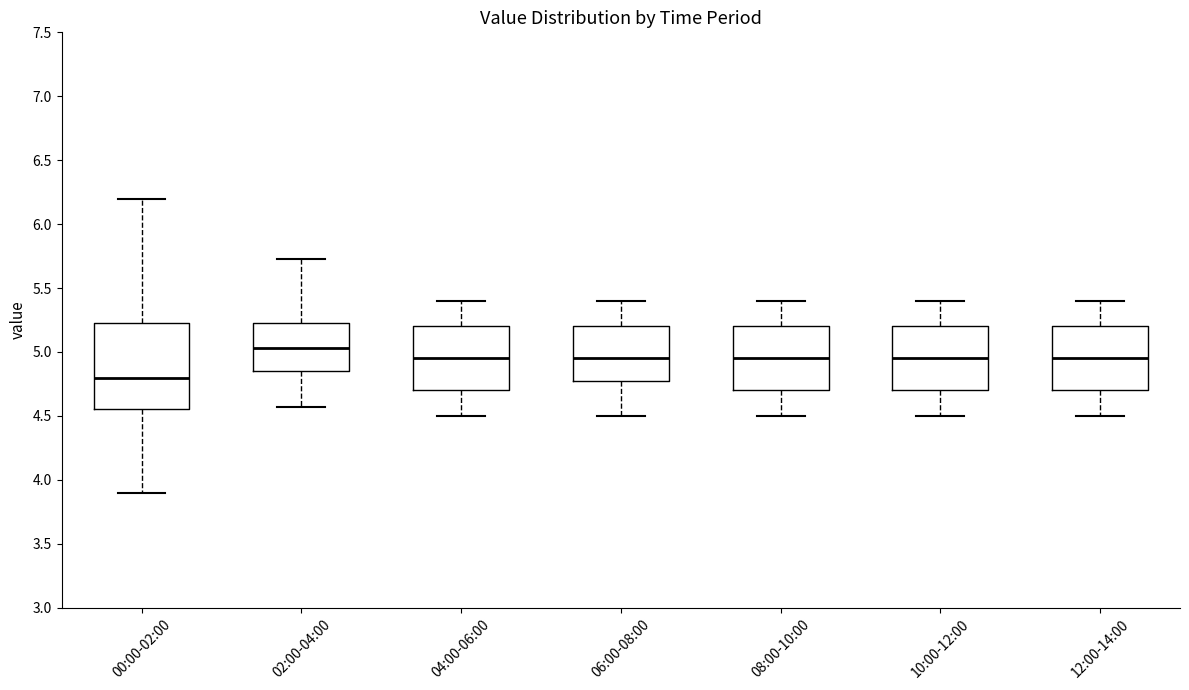

Comparing the boxes themselves (not the whiskers), which one is the tallest?

00:00-02:00